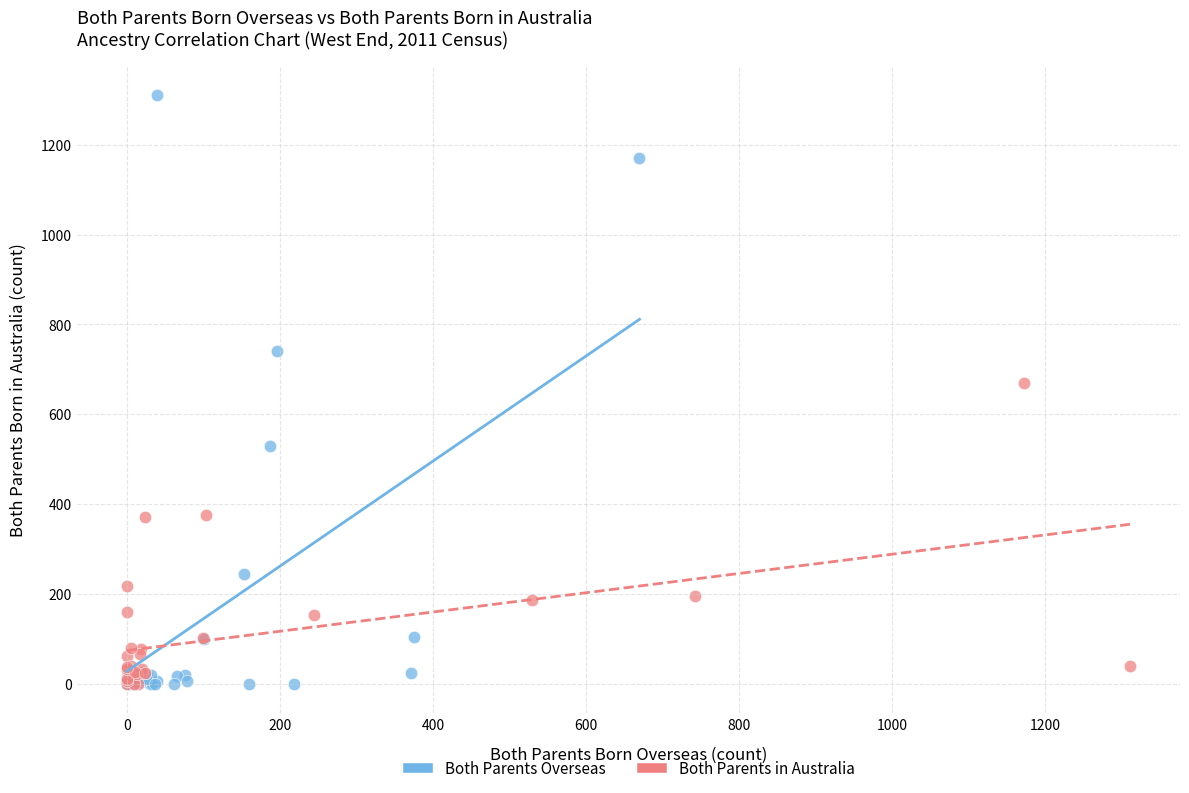

Which series has the largest Y range (max minus min)?

Both Parents Overseas